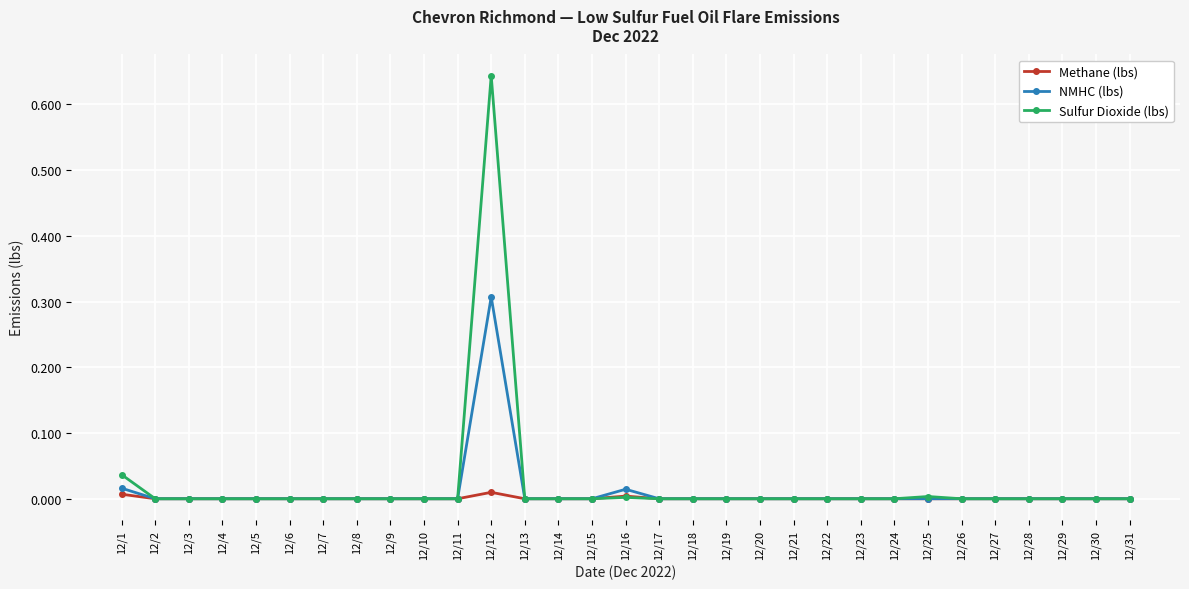

How many series are shown in this chart?

3